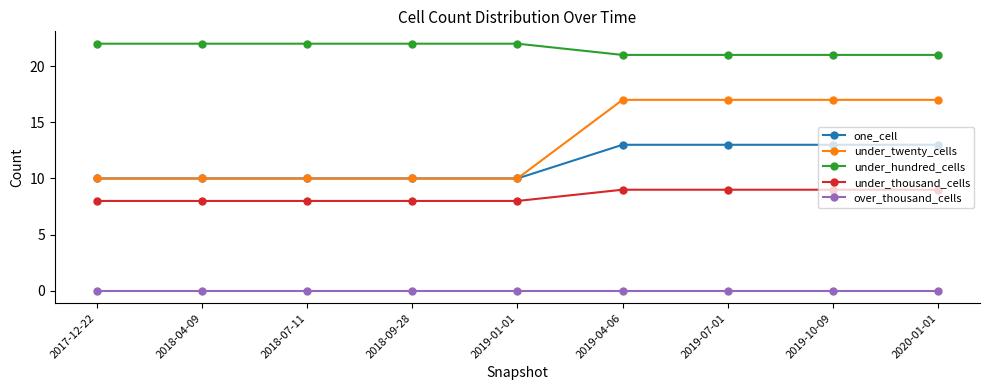

What is the label of the 1st point from the right?

2020-01-01